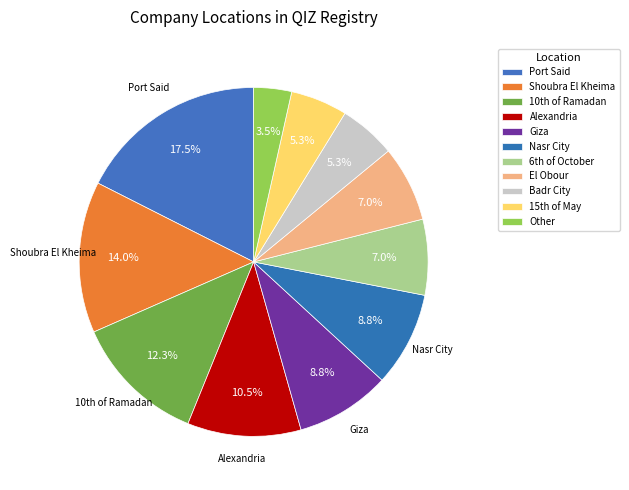

How many slices are in this pie chart?

11